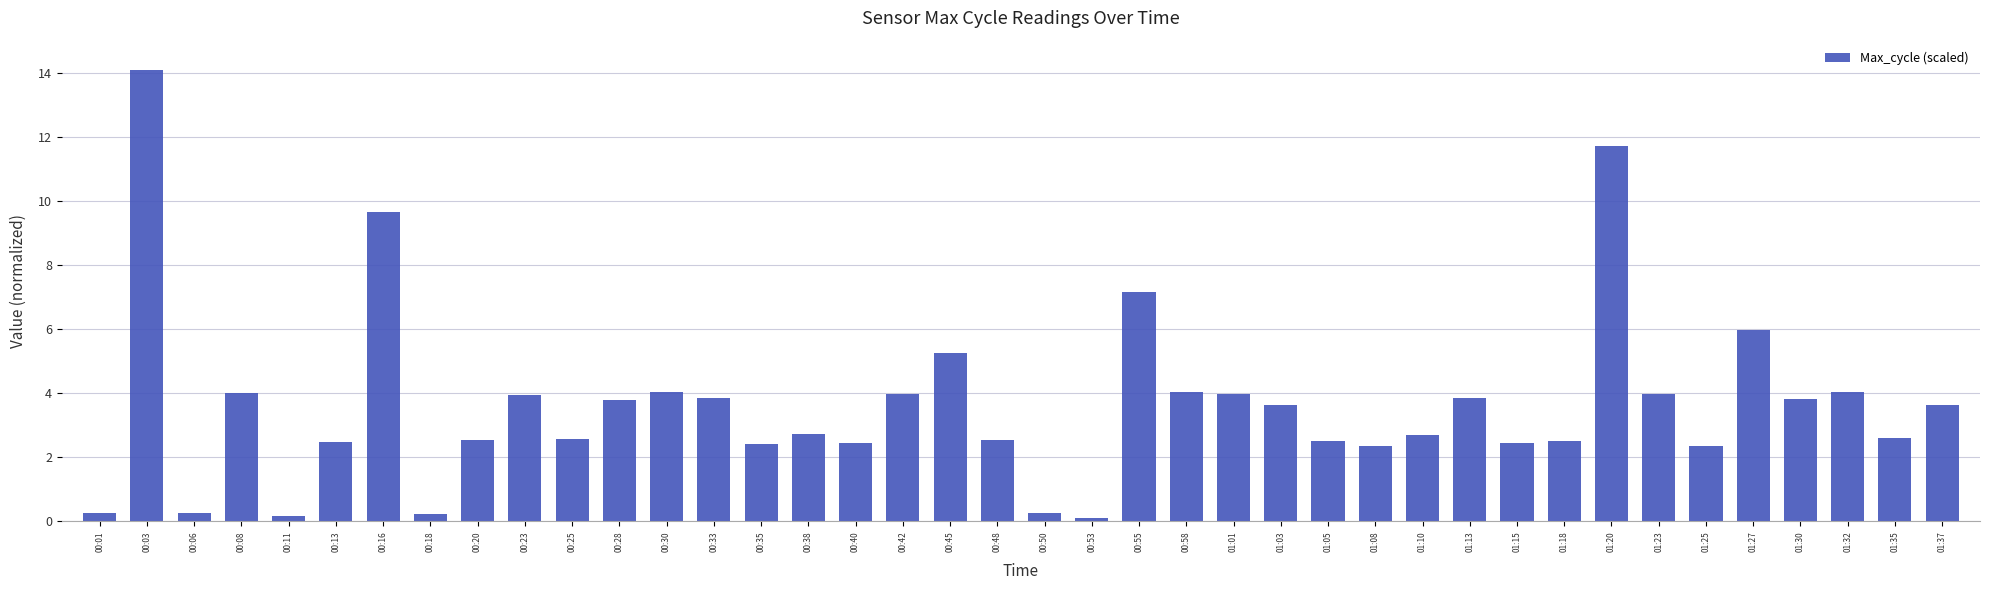

What is the label of the 5th bar from the left?

00:11